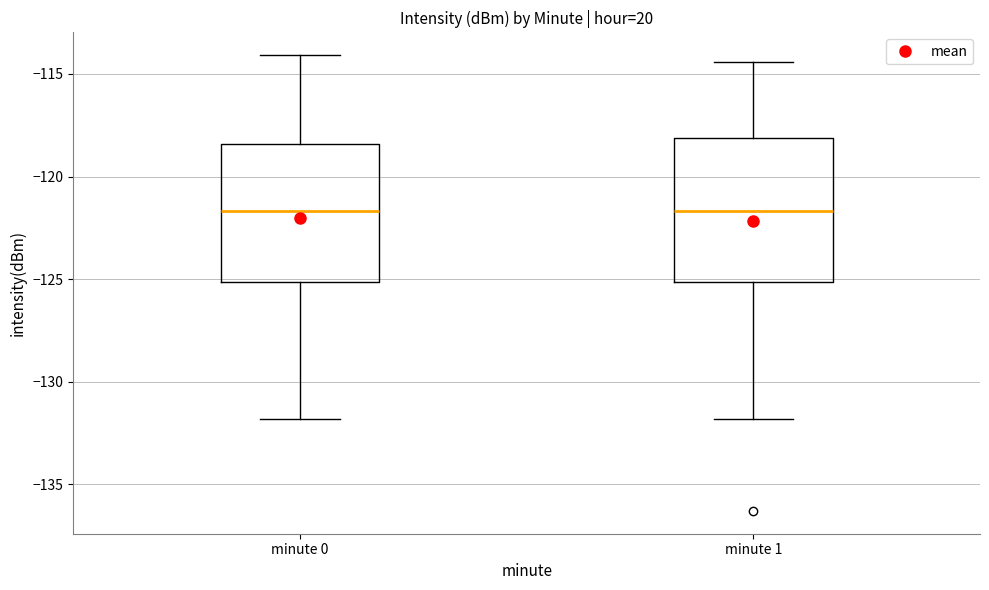

Reading left to right, read every box against the y-axis: the position of its median line, the range the box covers, and the ends of its whiskers. The values are not printed on the chart, so give them approximately, as read against the axis.

minute 0: median -121.5, box -125.0 to -118.5, whiskers -132.0 to -114.0
minute 1: median -121.5, box -125.0 to -118.0, whiskers -132.0 to -114.5